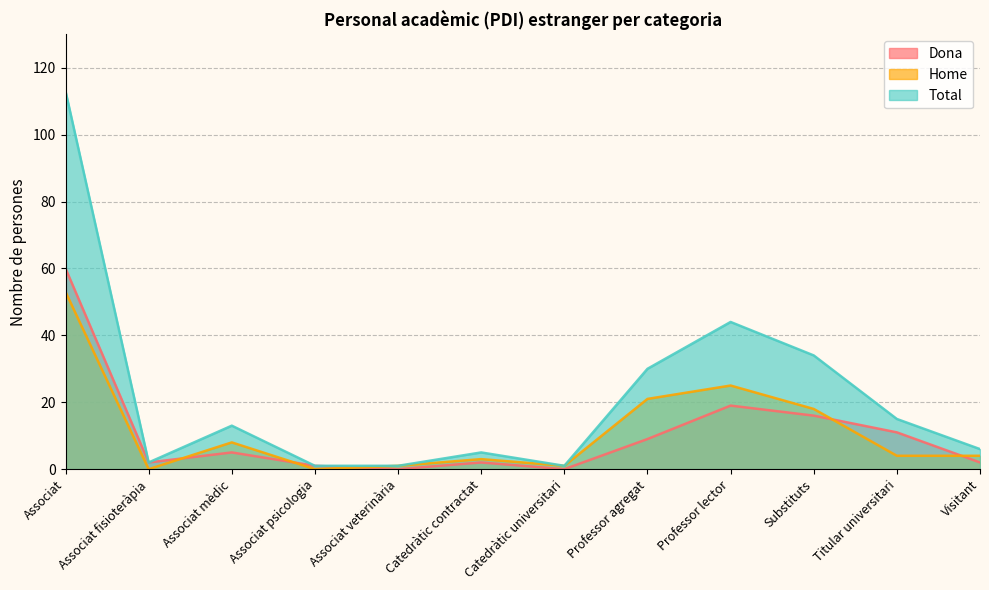

The Total series shows 2 at Associat fisioteràpia. True or false?

True